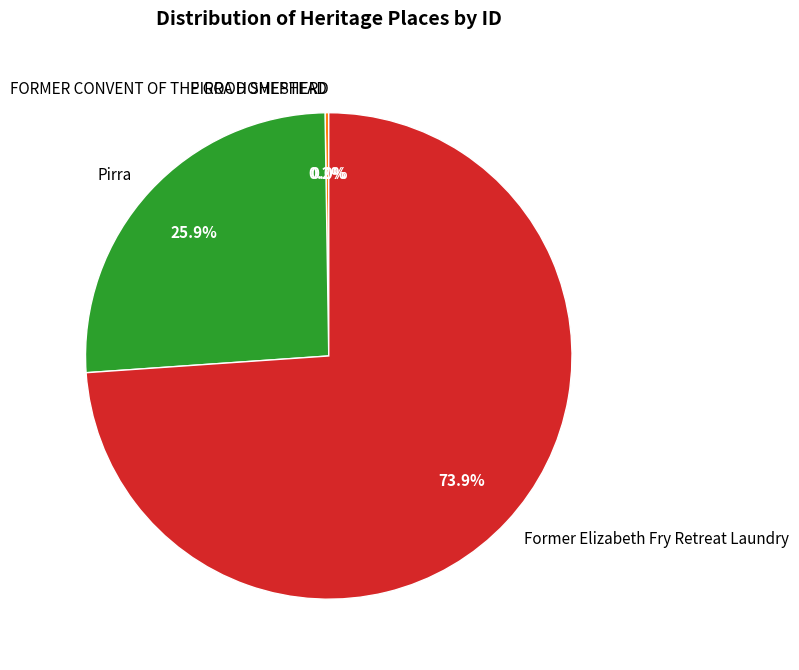

The Pirra slice represents 37% of the pie. True or false?

False